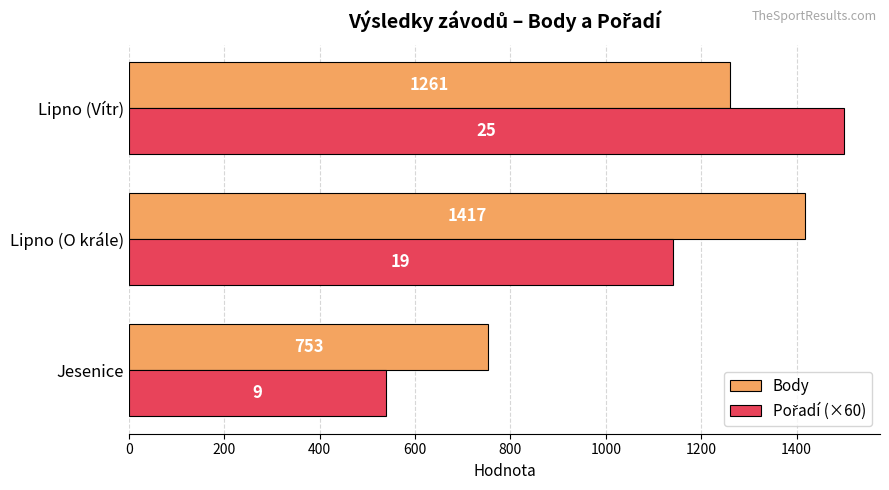

At how many categories does at least one series exceed 1268?

2